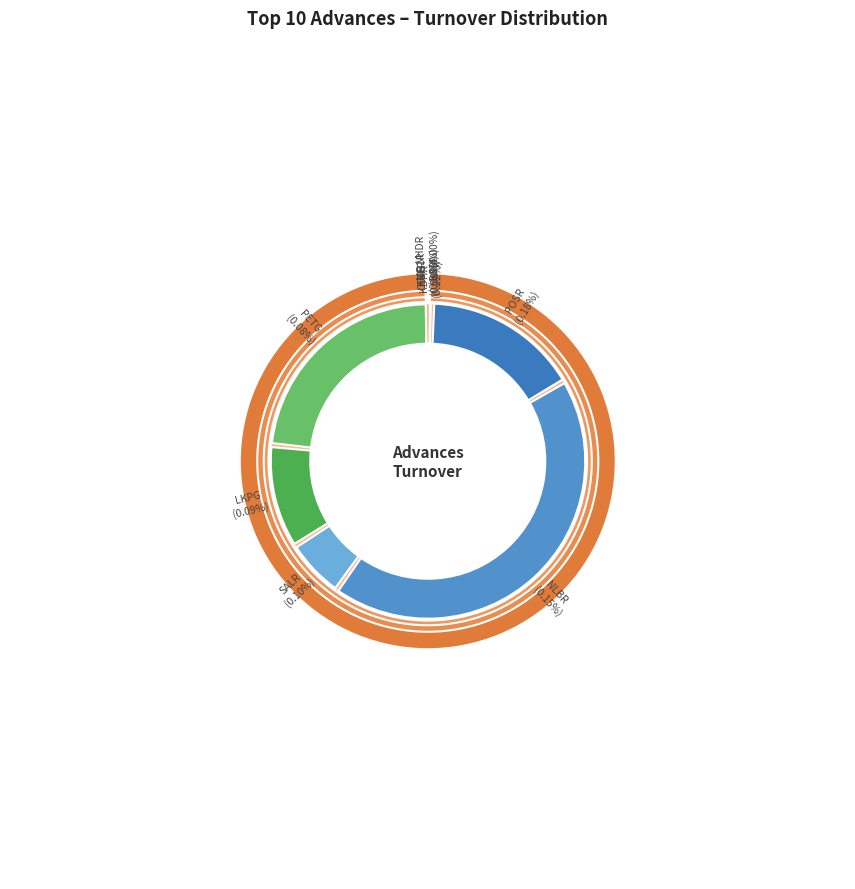

To the nearest percent, what is the combined percentage of SALR and NLBR?

49%